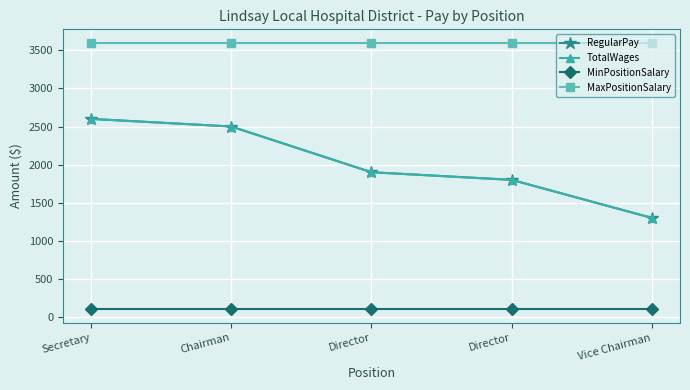

What is the difference between the highest and lowest values at Director?

3500